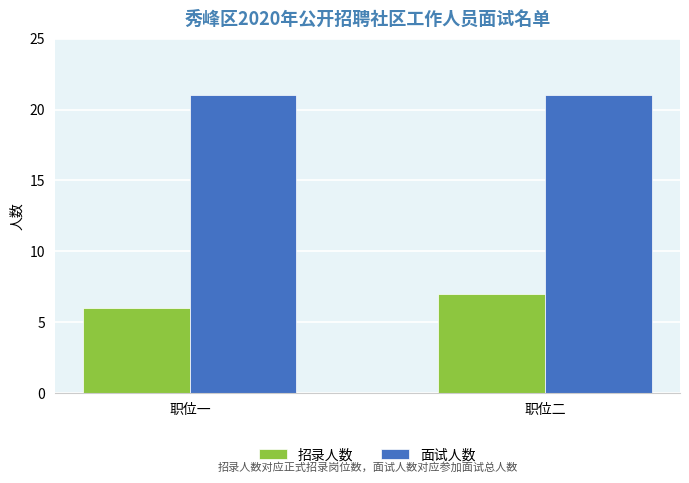

What are all the series names shown in the legend?

招录人数, 面试人数